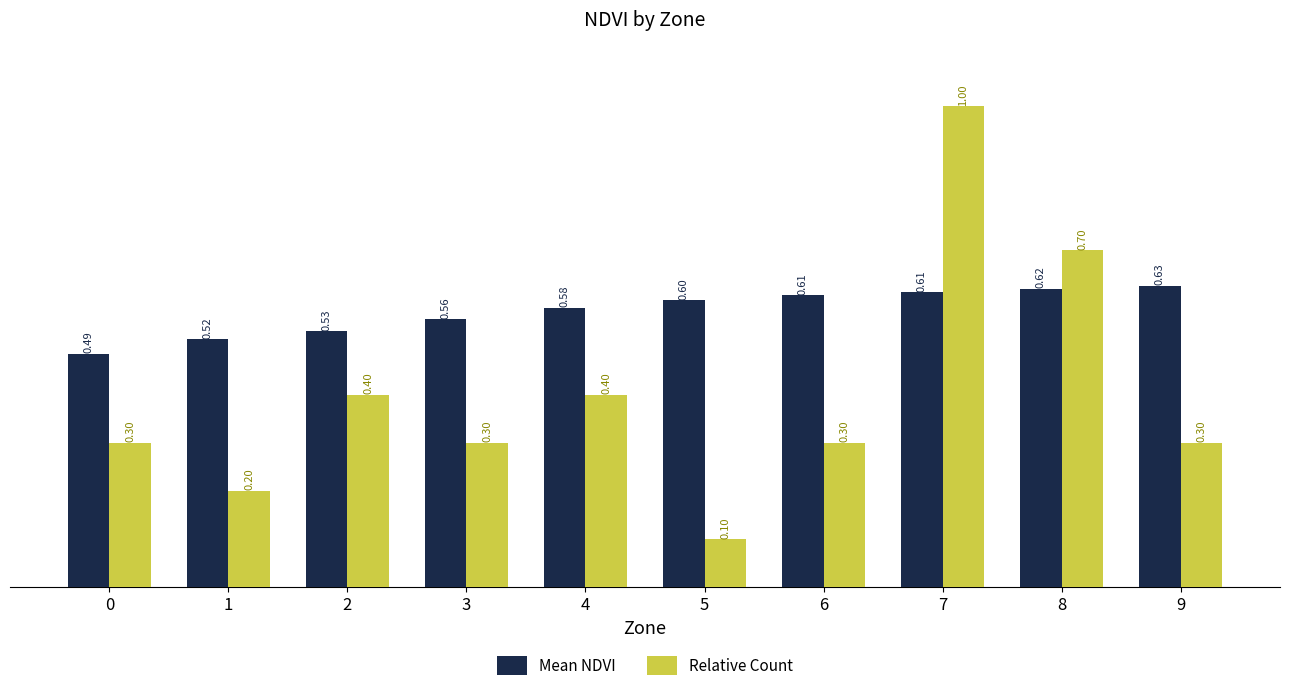

Does the chart contain any negative values?

No